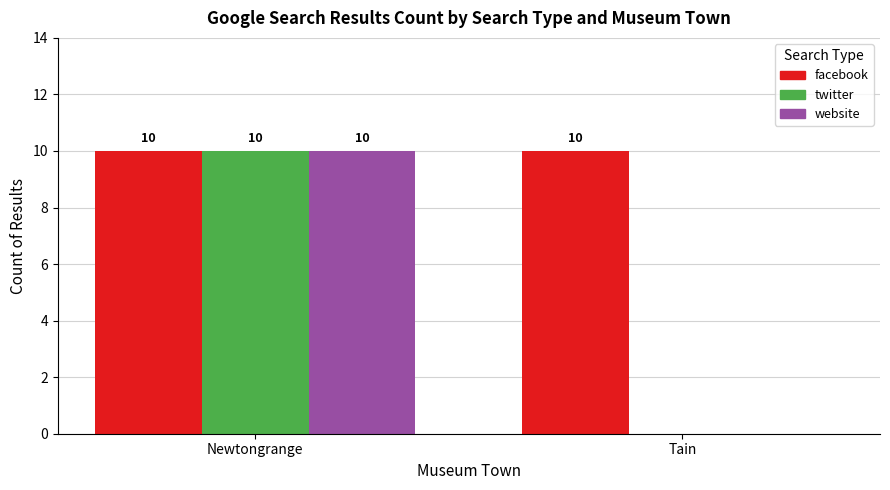

How many values in website are above zero?

1